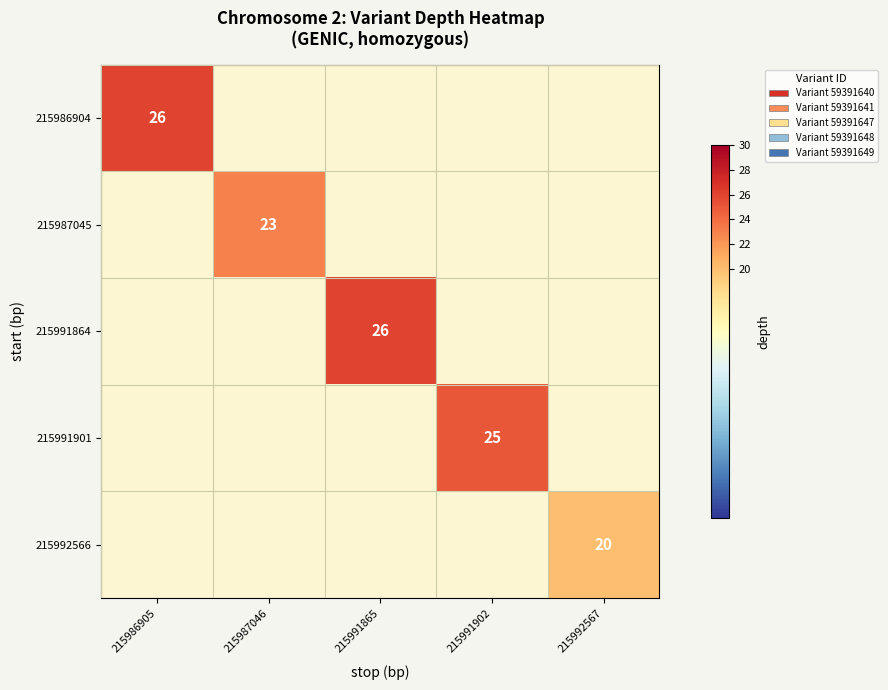

Is it true that 215991901 equals 25.0 at 215991902?

True